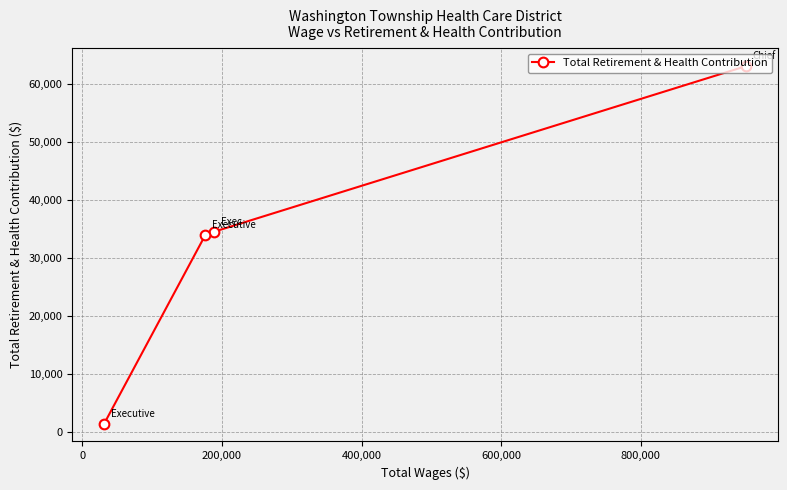

How many data points does each series have?

4